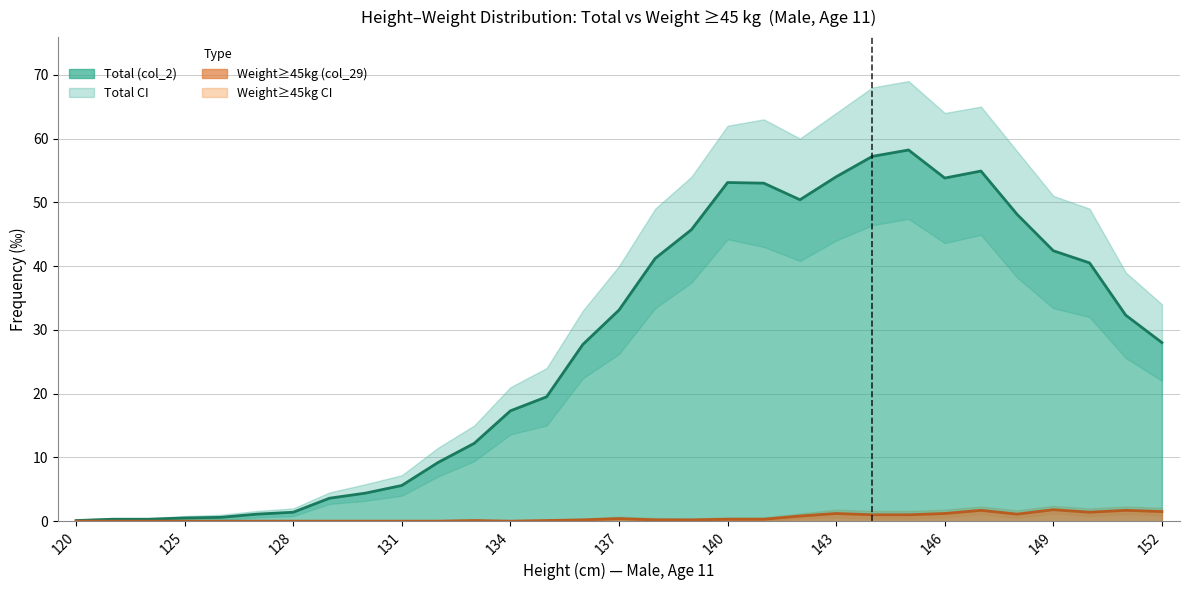

The value of Weight>=45kg (col_29) at 150 is 1.0. True or false?

False